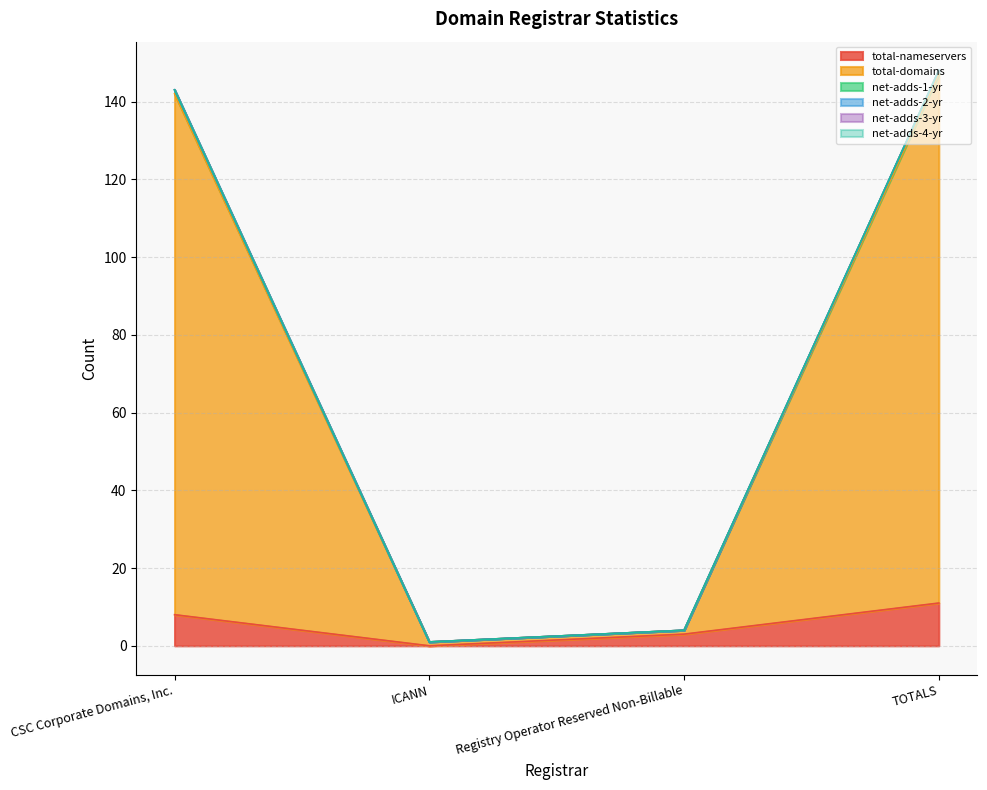

What is the difference between the net-adds-1-yr values at Registry Operator Reserved Non-Billable and CSC Corporate Domains, Inc.?

139